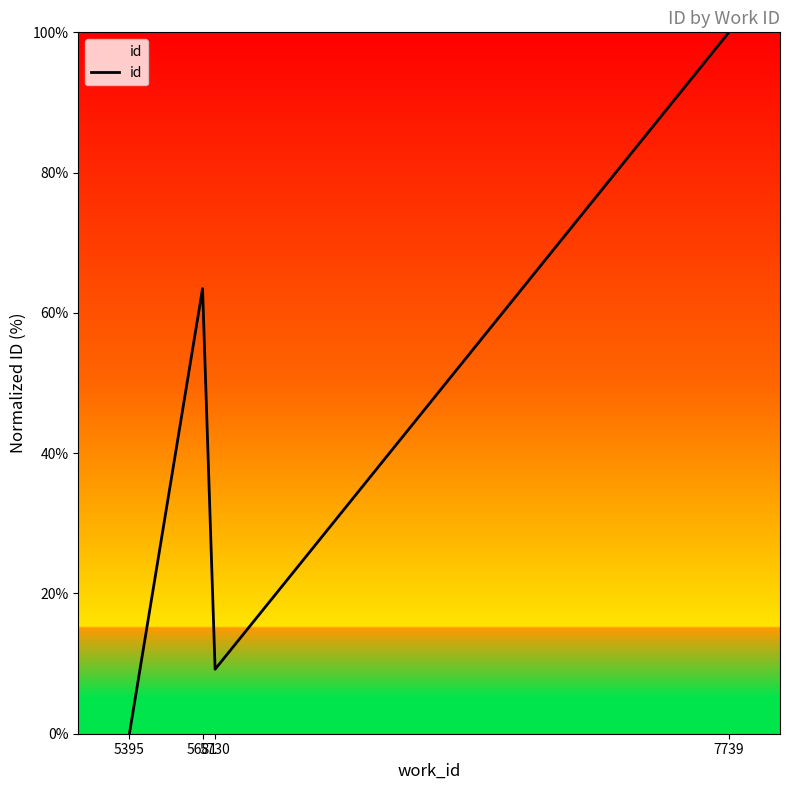

The value at 5395 is 66.3. True or false?

False